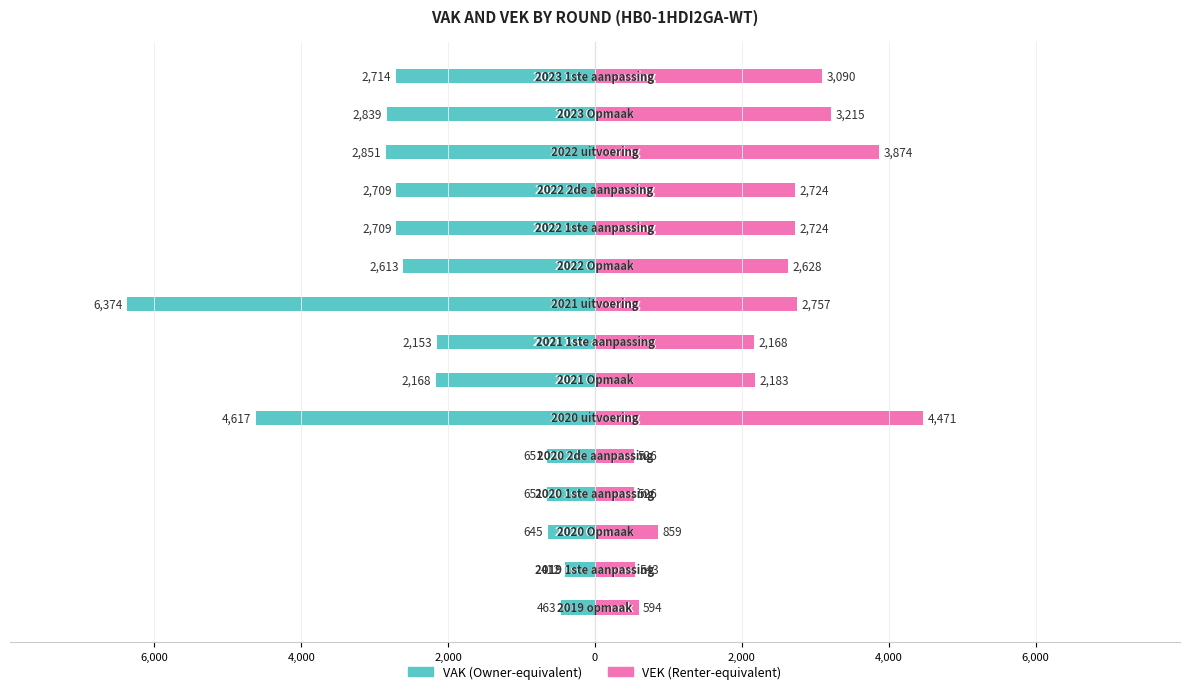

Which series has the widest spread of values?

VAK